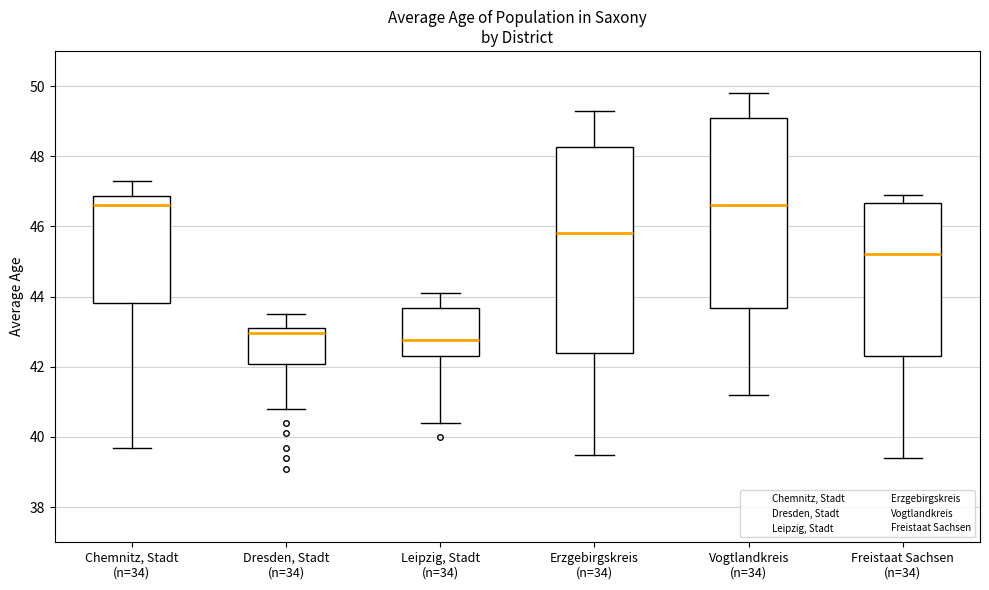

Reading left to right, transcribe this box plot: for each box, give where its median line is, the range the box spans, and where its two whiskers end, as read against the y-axis. The values are not printed on the chart, so give them approximately, as read against the axis.

Chemnitz, Stadt (n=34): median 46.6, box 43.8 to 46.8, whiskers 39.8 to 47.4
Dresden, Stadt (n=34): median 43.0, box 42.0 to 43.2, whiskers 40.8 to 43.6
Leipzig, Stadt (n=34): median 42.8, box 42.4 to 43.6, whiskers 40.4 to 44.2
Erzgebirgskreis (n=34): median 45.8, box 42.4 to 48.2, whiskers 39.6 to 49.4
Vogtlandkreis (n=34): median 46.6, box 43.6 to 49.2, whiskers 41.2 to 49.8
Freistaat Sachsen (n=34): median 45.2, box 42.4 to 46.6, whiskers 39.4 to 47.0